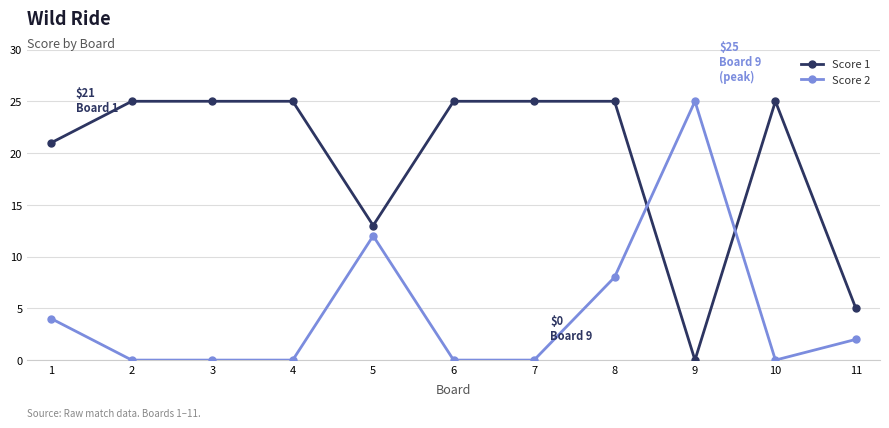

True or false: Score 2 has more than 1 interior local peaks.

True